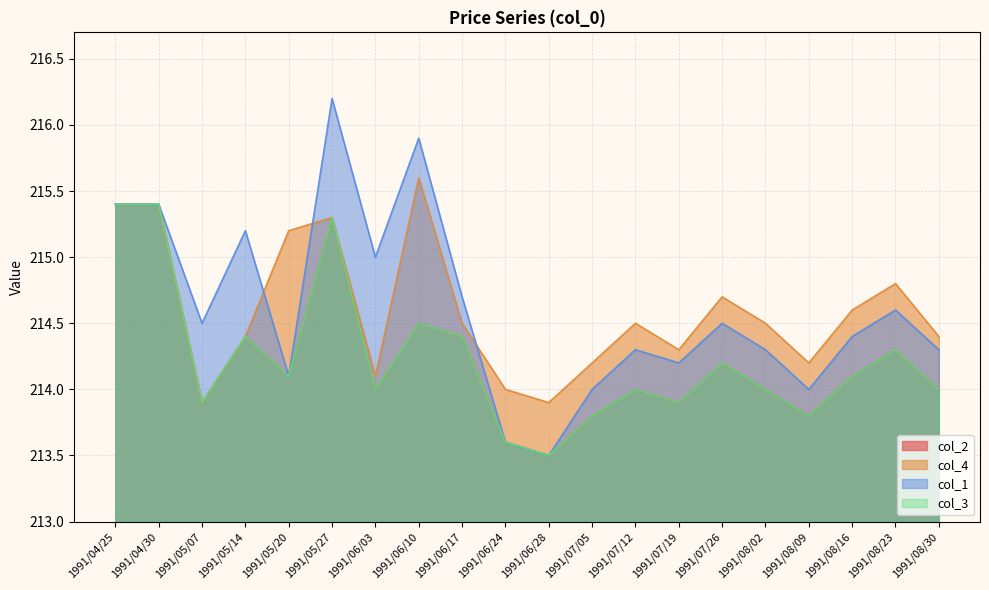

What is the maximum value for col_3?

215.4